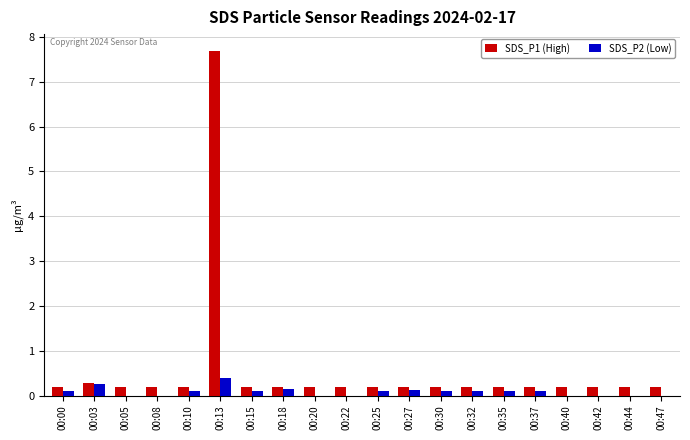

The SDS_P2 (Low) series shows 0.1 at 00:10. True or false?

True